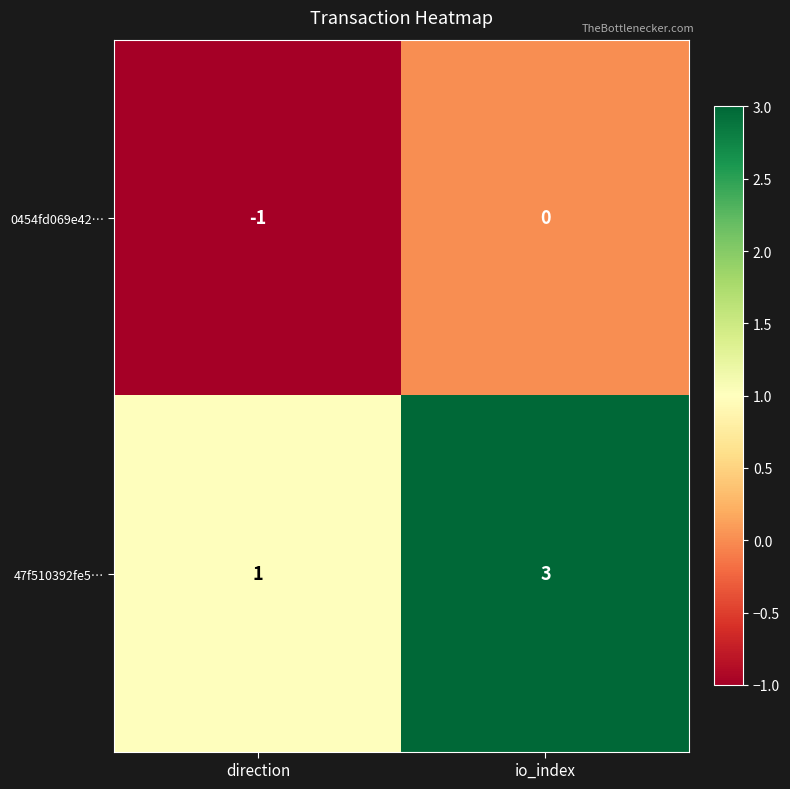

The 47f510392fe5… series shows 1 at direction. True or false?

True